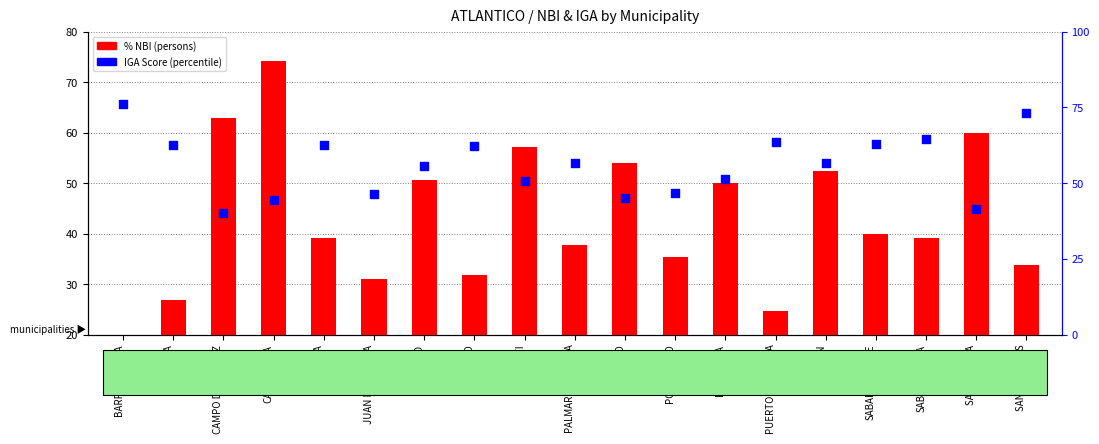

Which series has the largest Y range (max minus min)?

% NBI (persons)